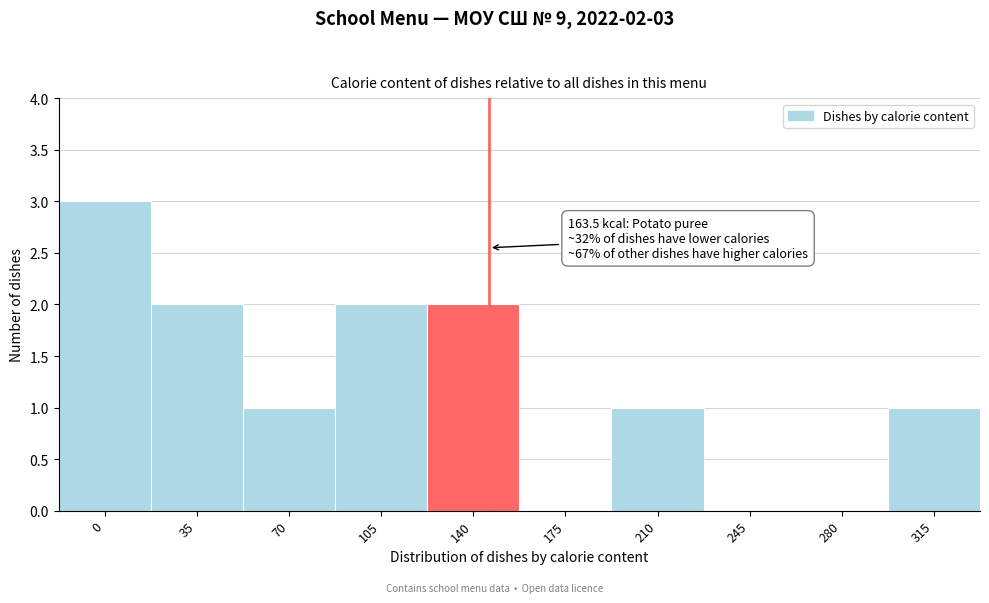

Reading left to right, list all the values displayed in this chart.

0=3	35=2	70=1	105=2	140=2	175=0	210=1	245=0	280=0	315=1